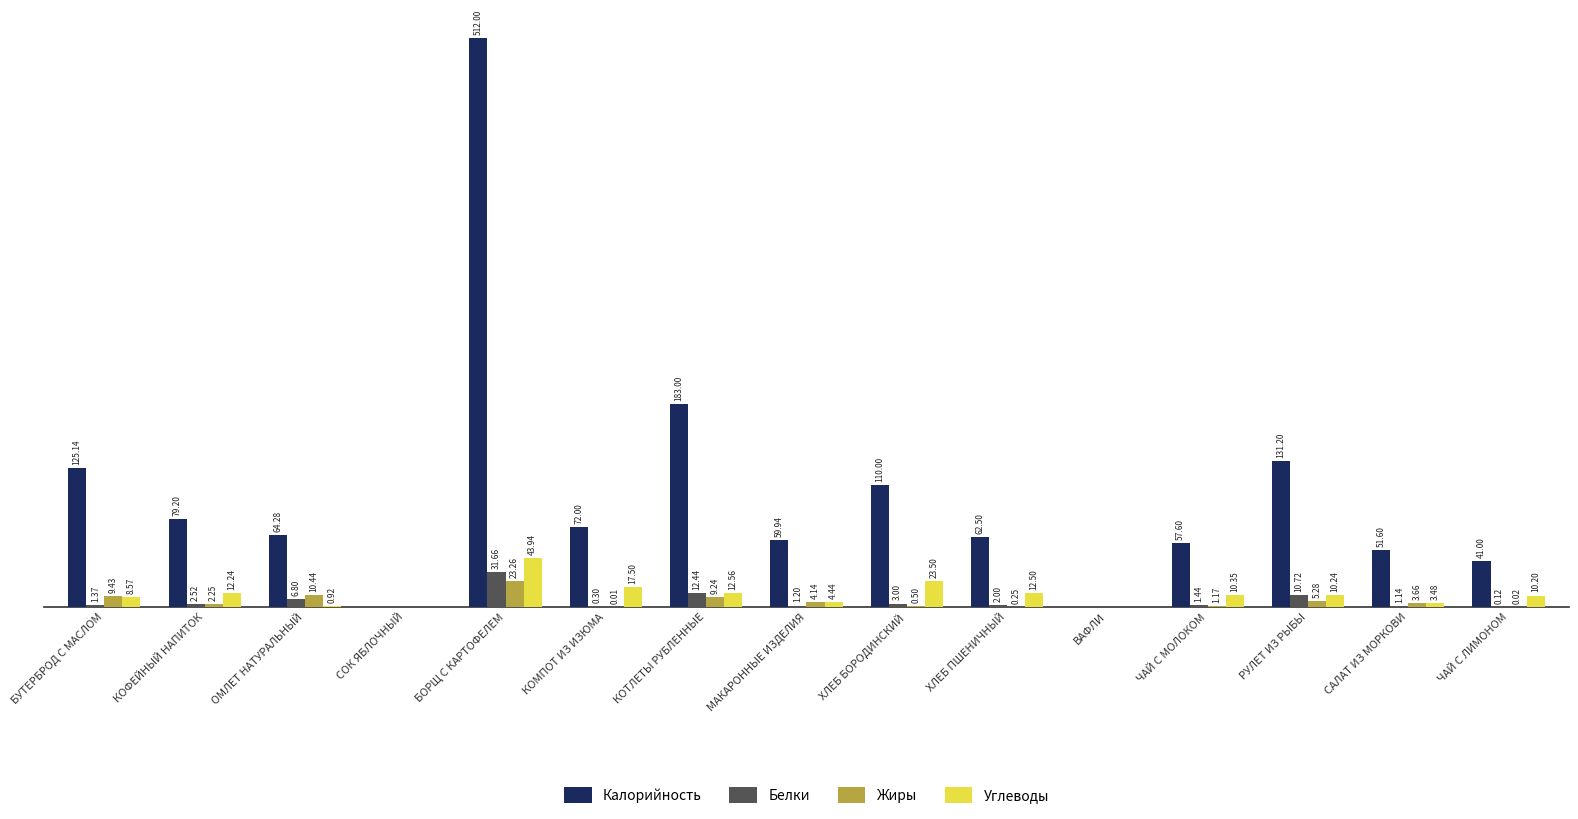

Between БУТЕРБРОД С МАСЛОМ and СОК ЯБЛОЧНЫЙ, which series saw the biggest shift?

Калорийность